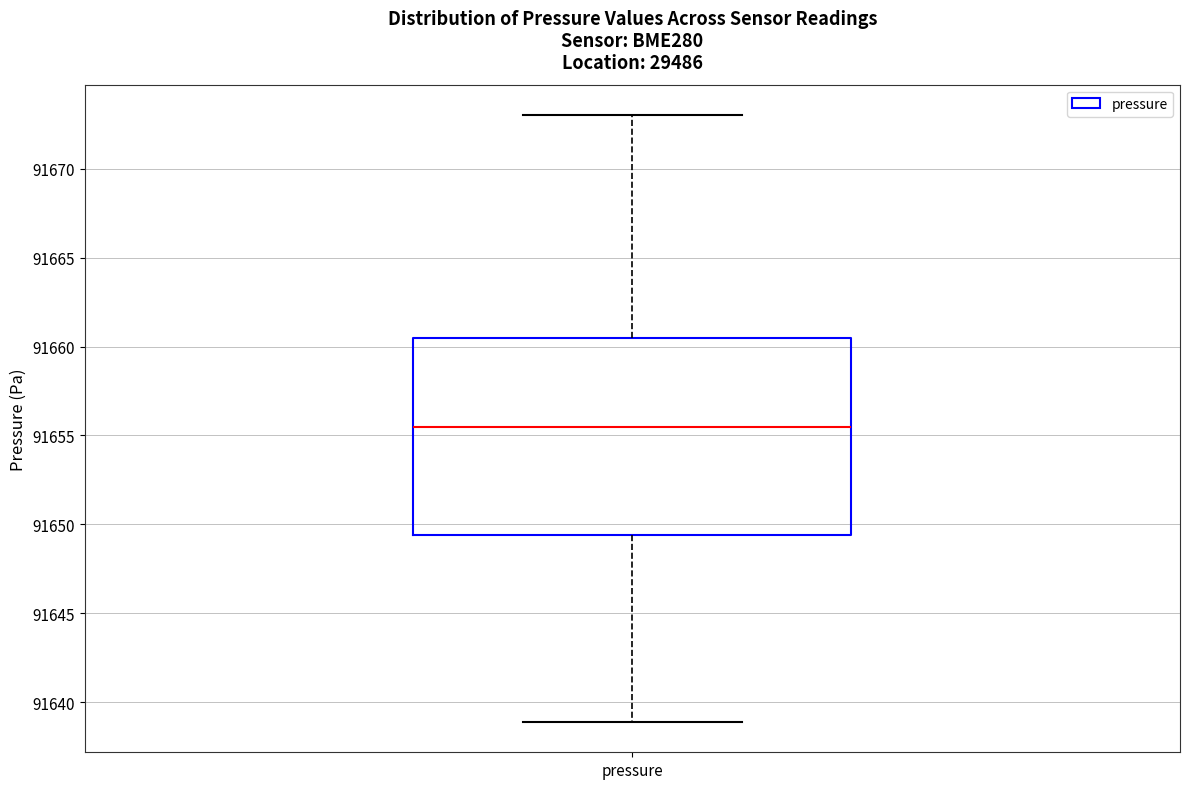

Read this box plot against the y-axis: the position of the median line, the range covered by the box, and the ends of both whiskers. The values are not printed on the chart, so give them approximately, as read against the axis.

median 91655.5, box 91649.5 to 91660.5, whiskers 91639.0 to 91673.0